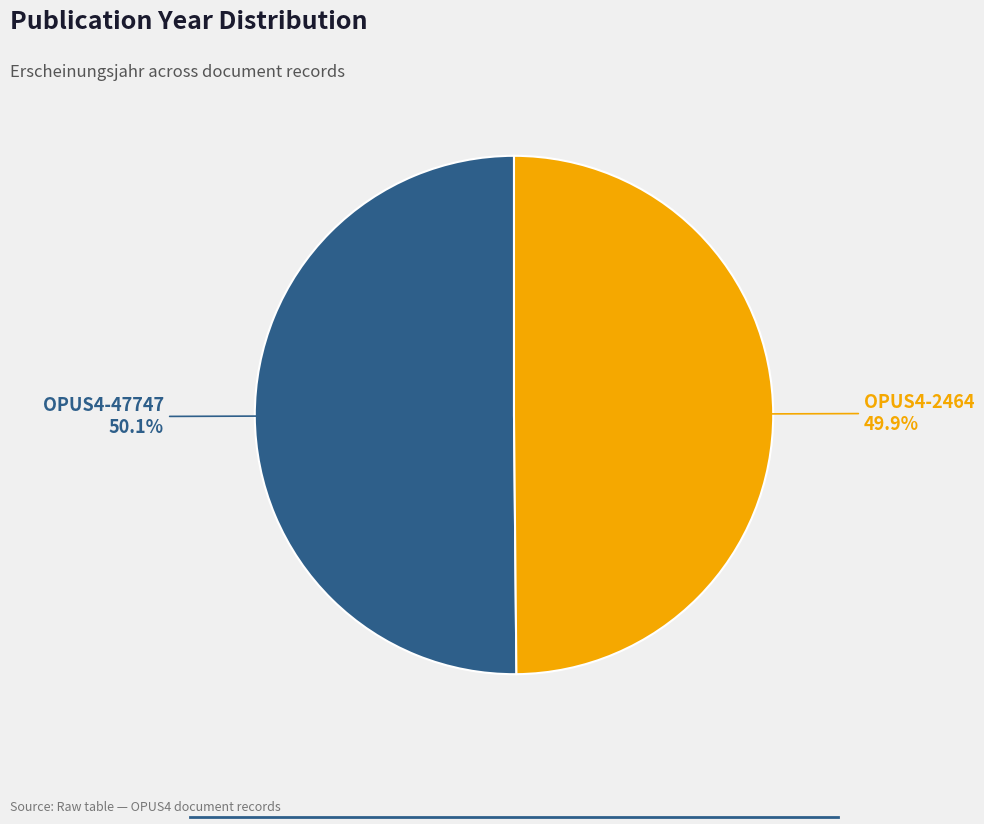

What is the ratio of the value at OPUS4-47747 to the value at OPUS4-2464?

1.0